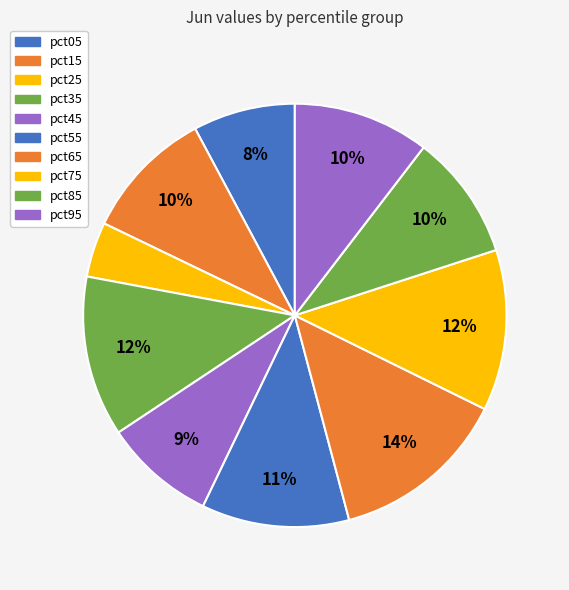

Combined, what portion of the pie is pct95 and pct35?

22.7%